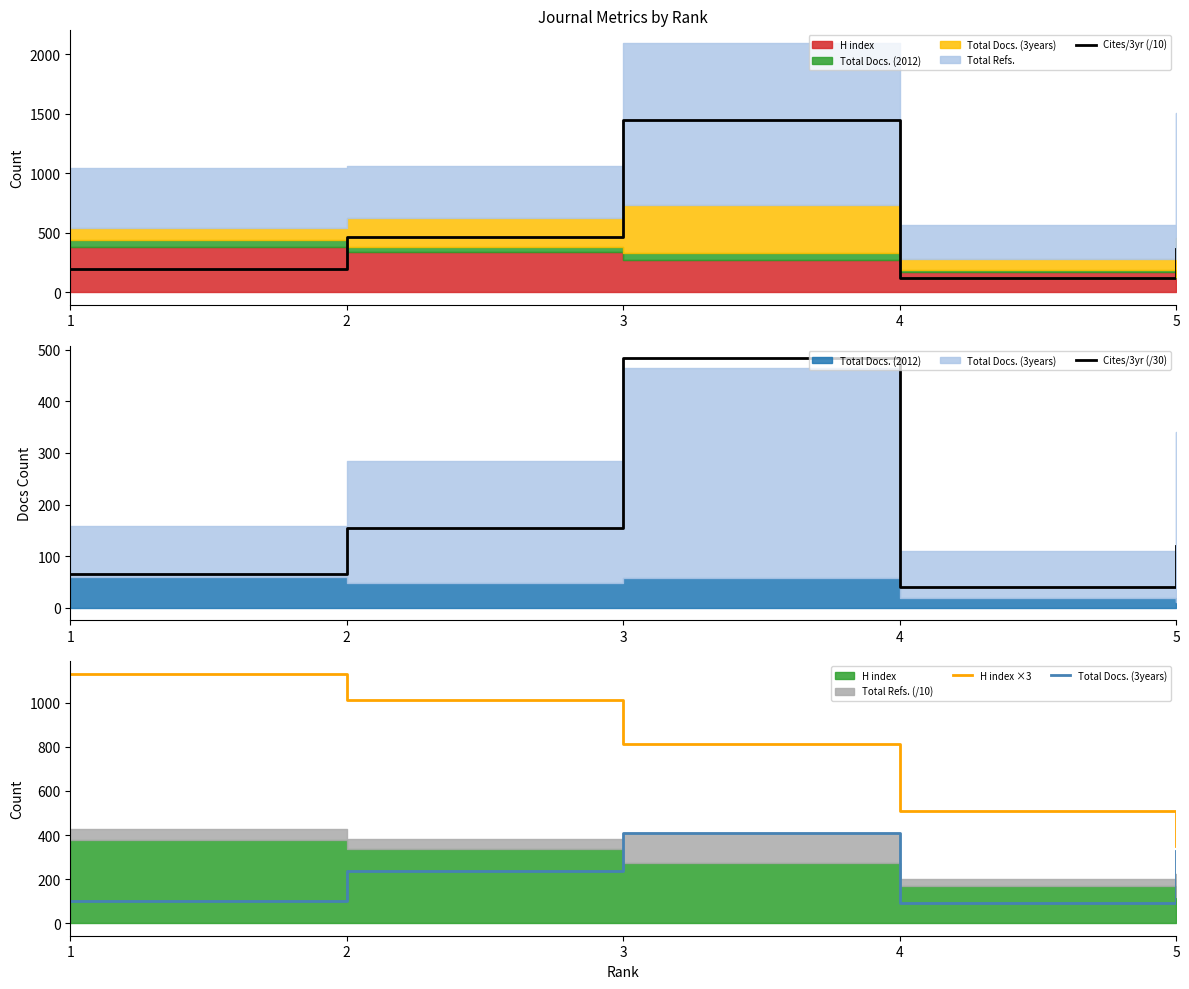

True or false: H index ×3 has more than 1 interior local peaks.

False